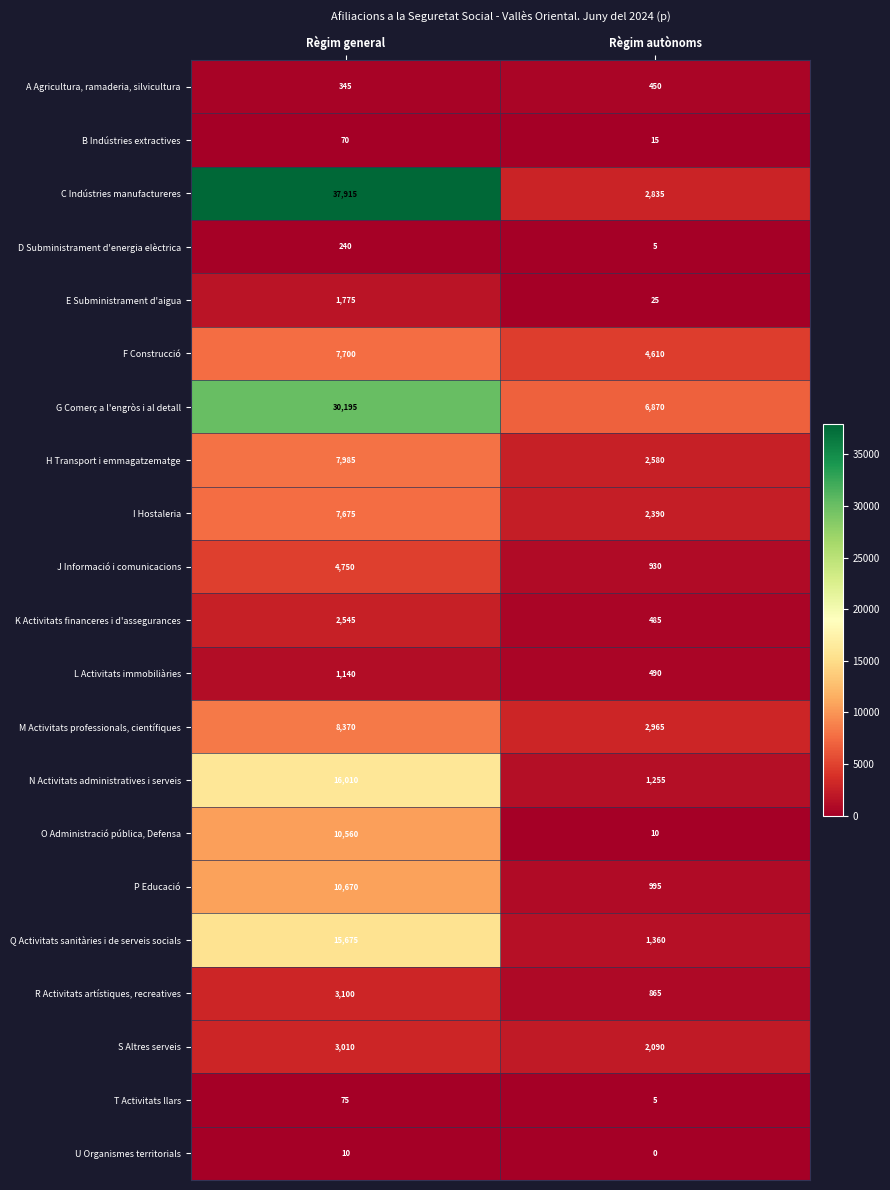

What is the approximate value of B Indústries extractives at Règim autònoms, to the nearest 10?

20